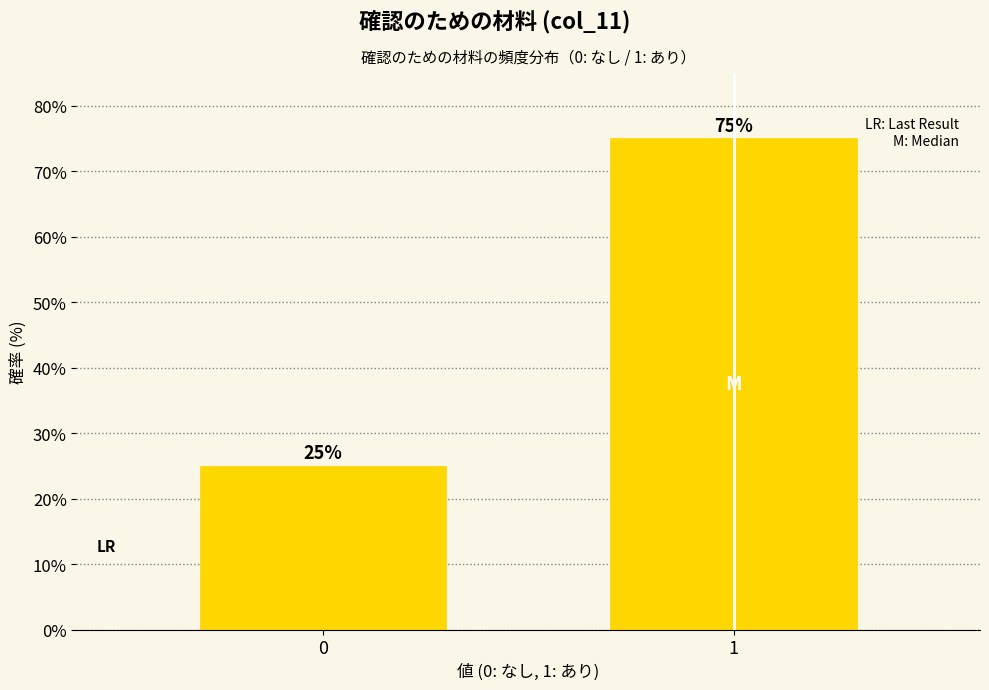

Reading left to right, what are all the values shown in this chart?

25	75